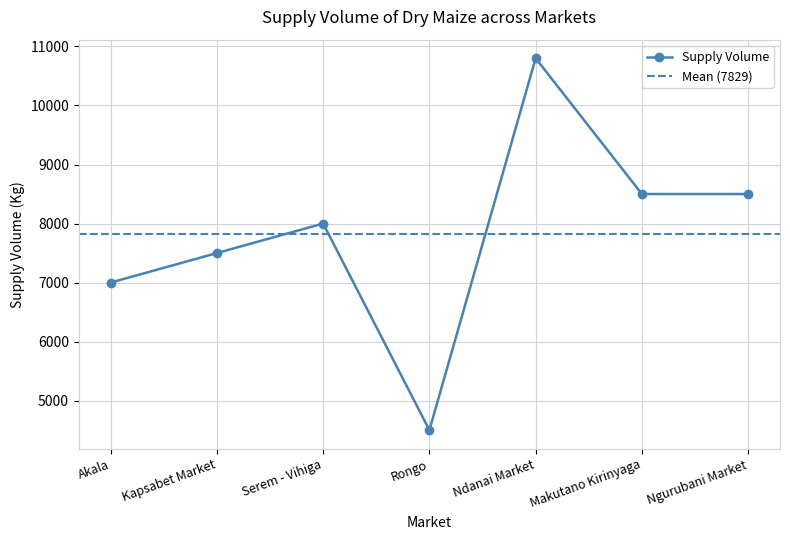

Reading left to right, transcribe all the data shown in this chart.

Akala=7000	Kapsabet Market=7500	Serem - Vihiga=8000	Rongo=4500	Ndanai Market=10800	Makutano Kirinyaga=8500	Ngurubani Market=8500